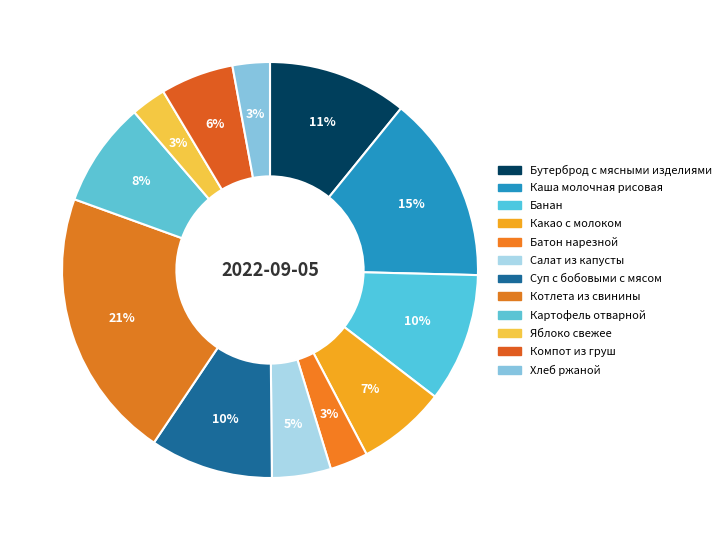

Between Бутерброд с мясными изделиями and Хлеб ржаной, which is larger?

Бутерброд с мясными изделиями